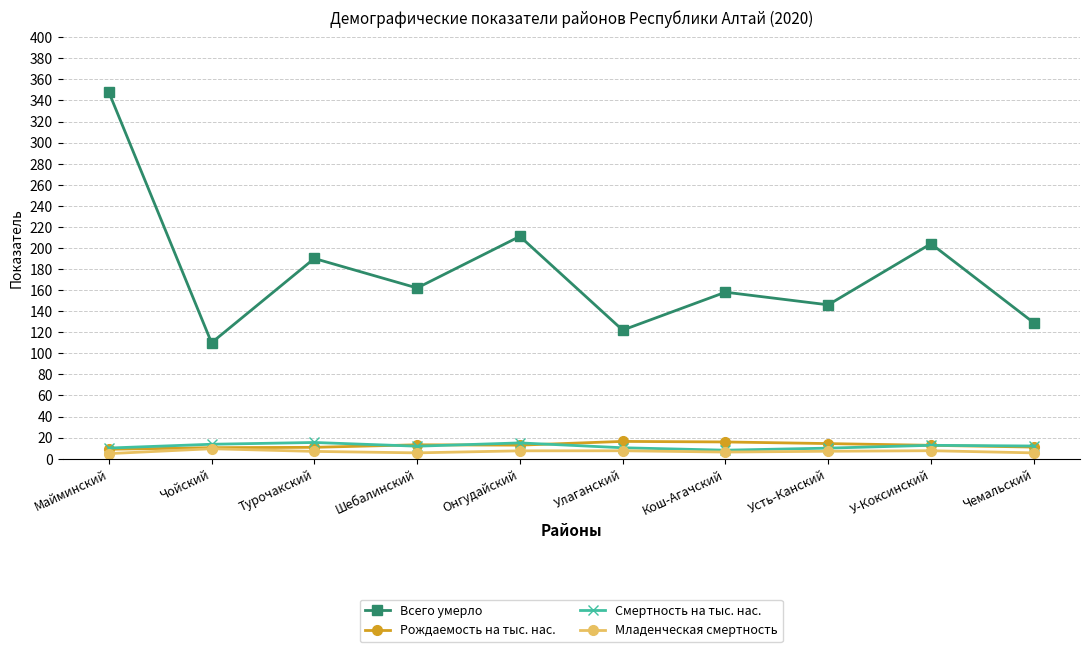

True or false: Всего умерло has more than 2 interior local peaks.

True